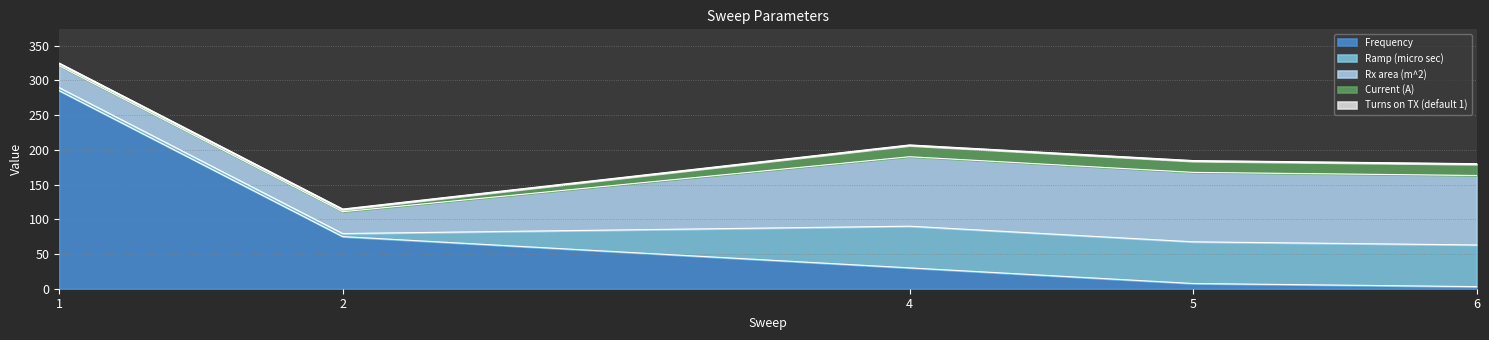

At which label does Frequency reach its minimum?

6